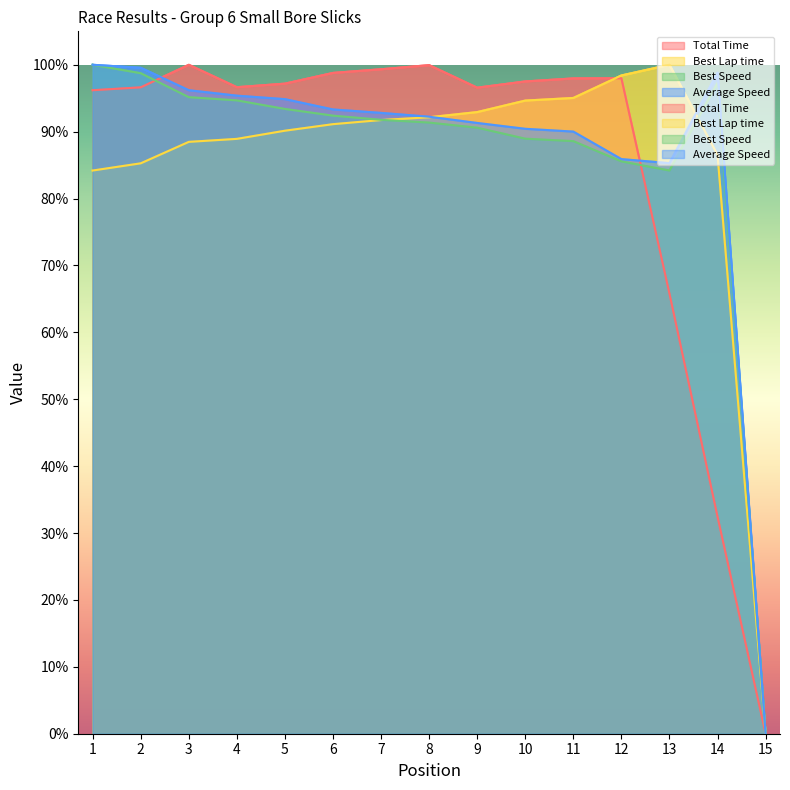

What are all the series names shown in the legend?

Total Time, Best Lap time, Best Speed, Average Speed